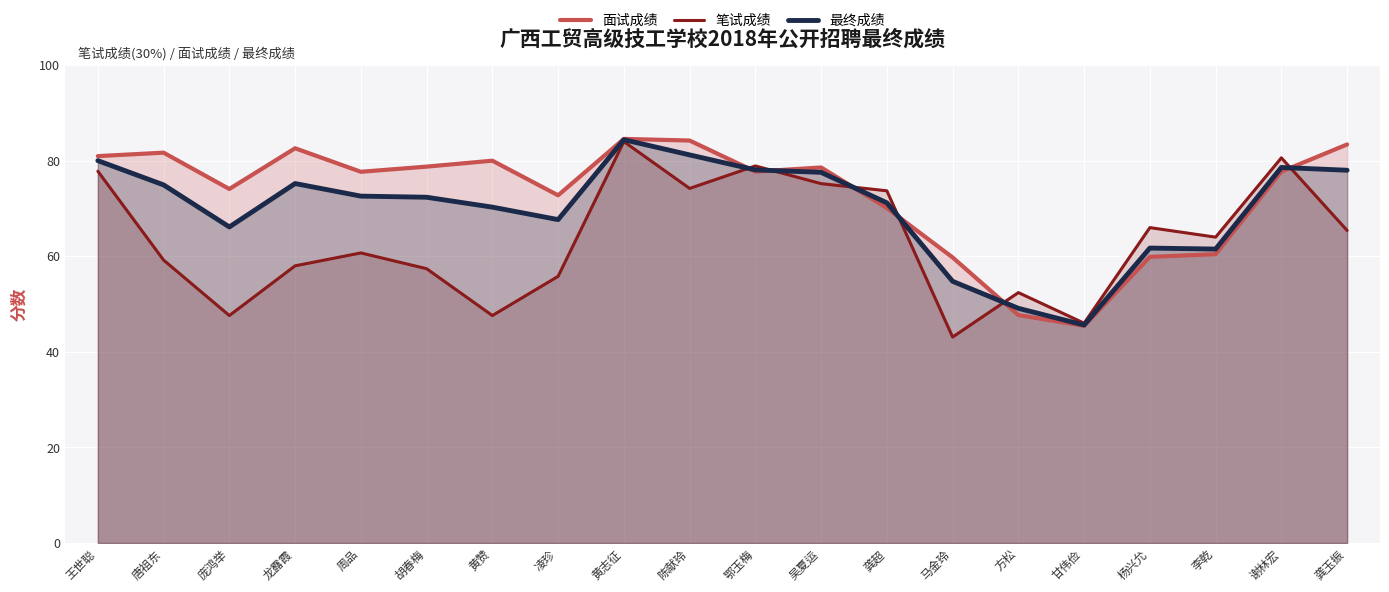

What is the sum of the 笔试成绩 values at 甘伟俭 and 龚玉振?

111.4